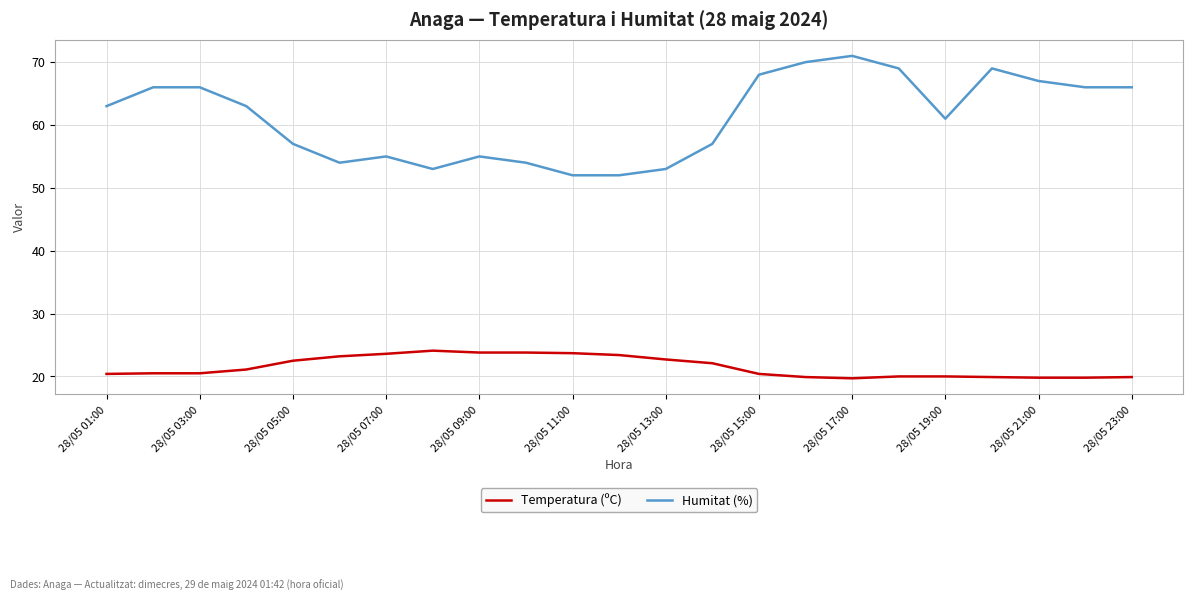

List the series in order of their overall mean, highest first.

Humitat (%), Temperatura (ºC)